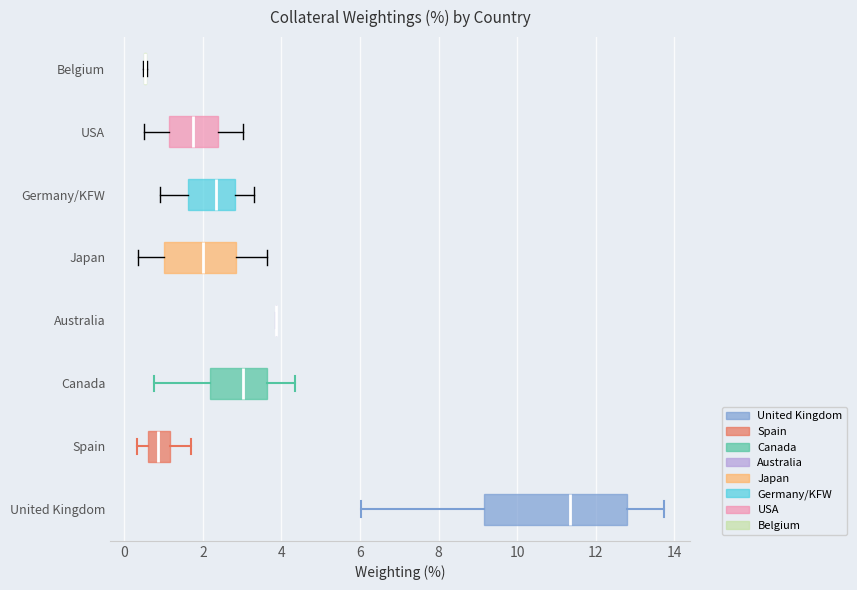

Reading bottom to top, read every box against the x-axis: the position of its median line, the range the box covers, and the ends of its whiskers. The values are not printed on the chart, so give them approximately, as read against the axis.

United Kingdom: median 11.4, box 9.2 to 12.8, whiskers 6.0 to 13.8
Spain: median 0.8, box 0.6 to 1.2, whiskers 0.4 to 1.6
Canada: median 3.0, box 2.2 to 3.6, whiskers 0.8 to 4.4
Australia: box collapsed to a line at 3.8, whiskers 3.8 to 3.8
Japan: median 2.0, box 1.0 to 2.8, whiskers 0.4 to 3.6
Germany/KFW: median 2.4, box 1.6 to 2.8, whiskers 1.0 to 3.4
USA: median 1.8, box 1.2 to 2.4, whiskers 0.4 to 3.0
Belgium: box collapsed to a line at 0.6, whiskers 0.4 to 0.6